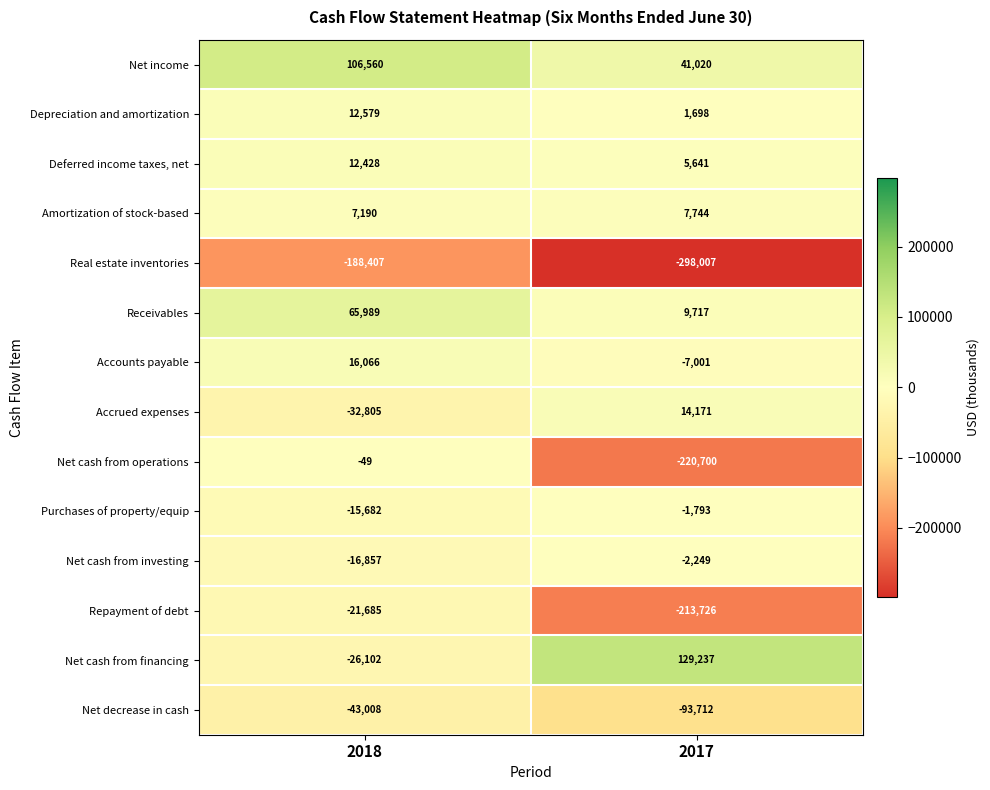

At which category is the sum across all series the highest?

2018